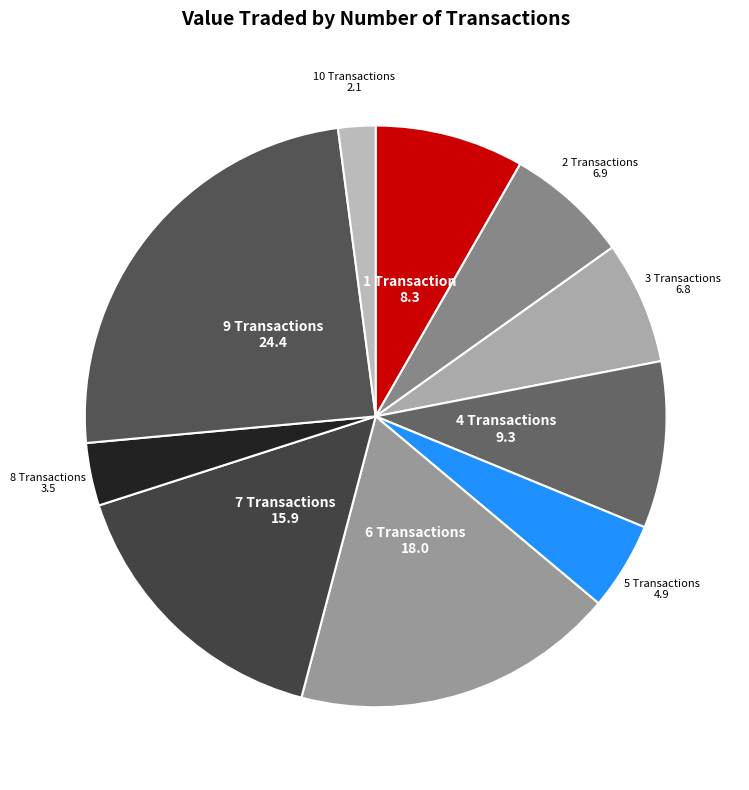

Do 7 Transactions and 9 Transactions together represent more than half of the pie?

No